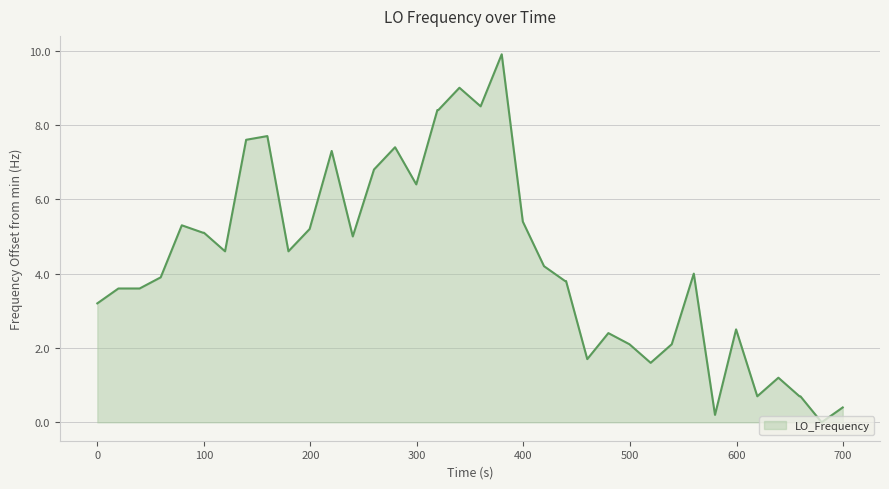

What is the difference between the maximum and minimum values?

9.9